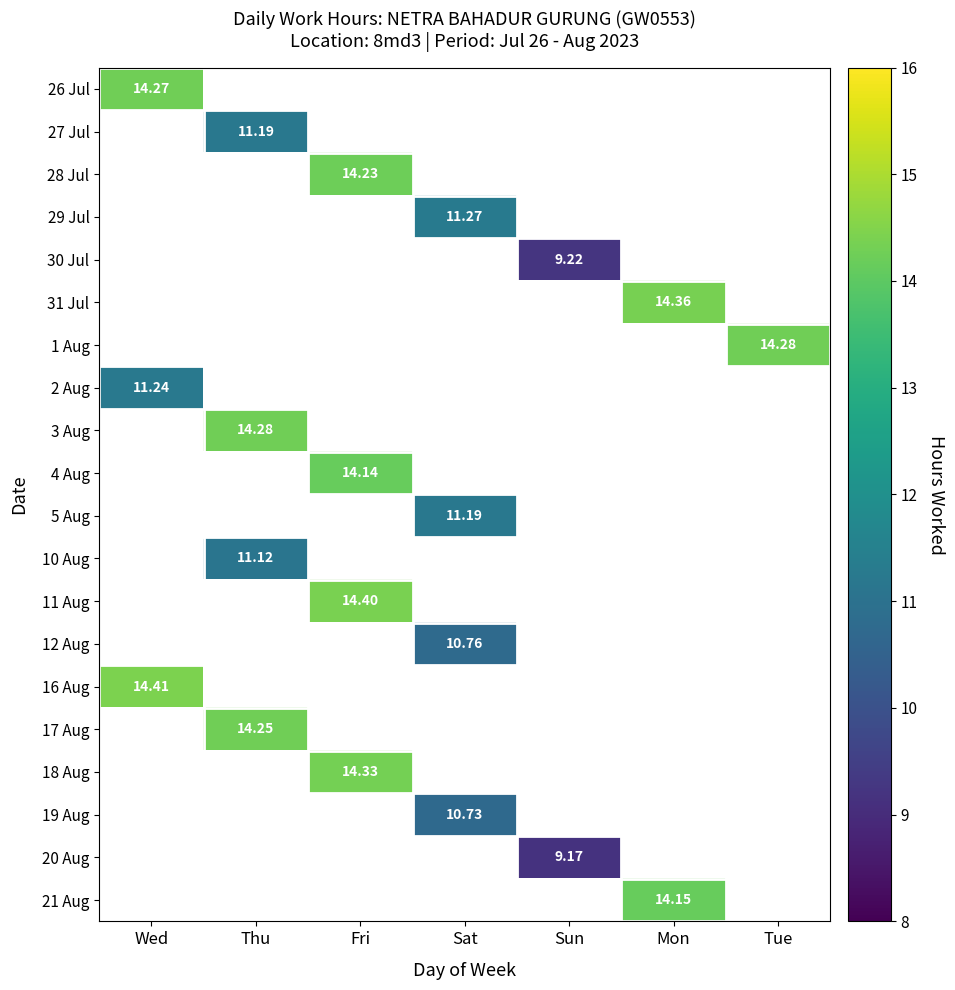

How many values in 11 Aug are above zero?

1